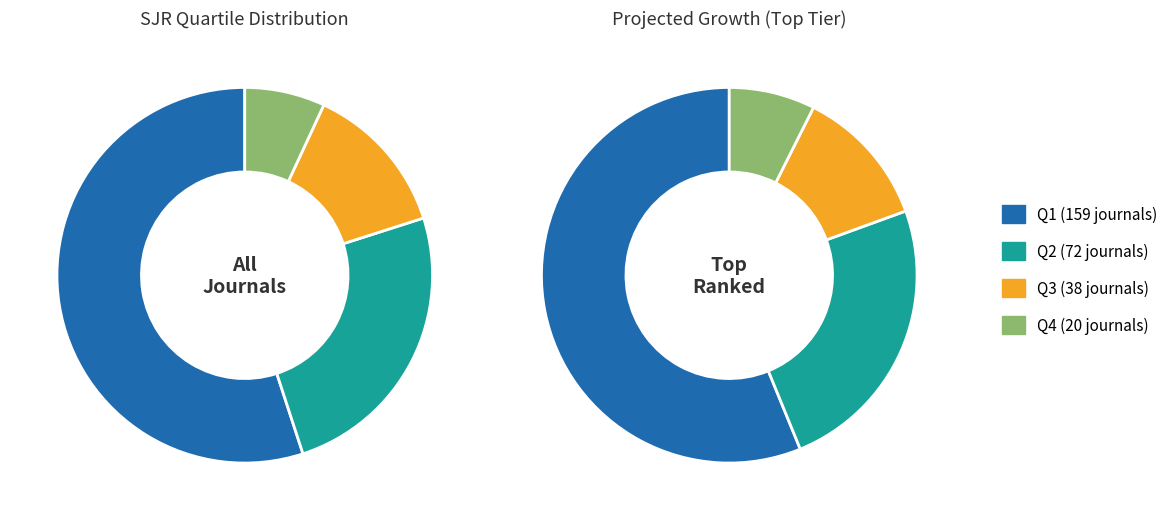

Is it true that Q3 is 13% of the pie?

True